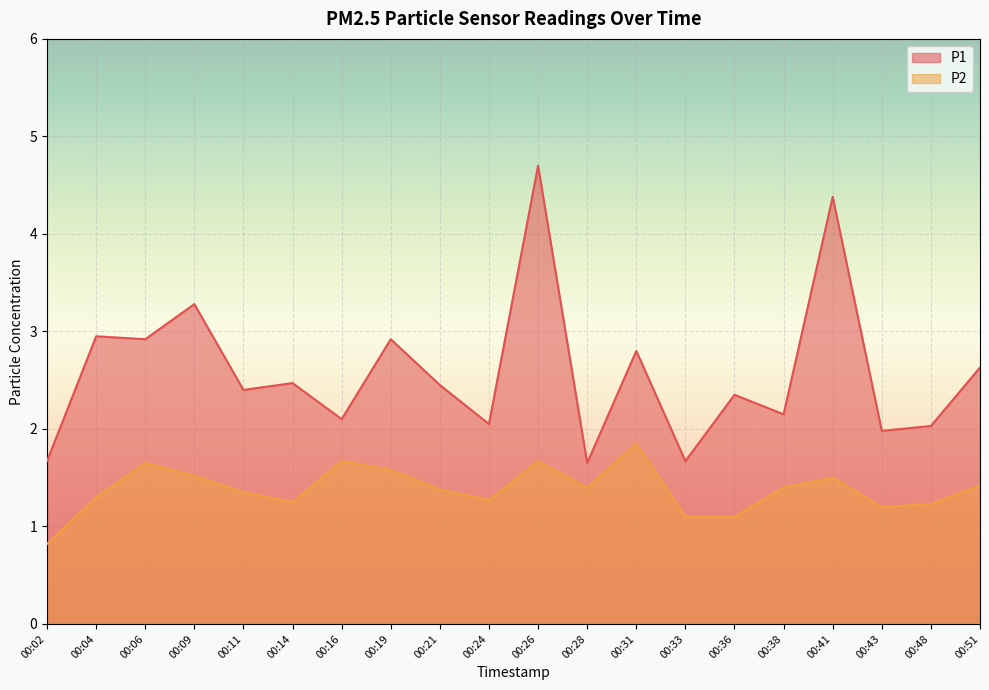

How many interior local valleys does the P1 series have?

8